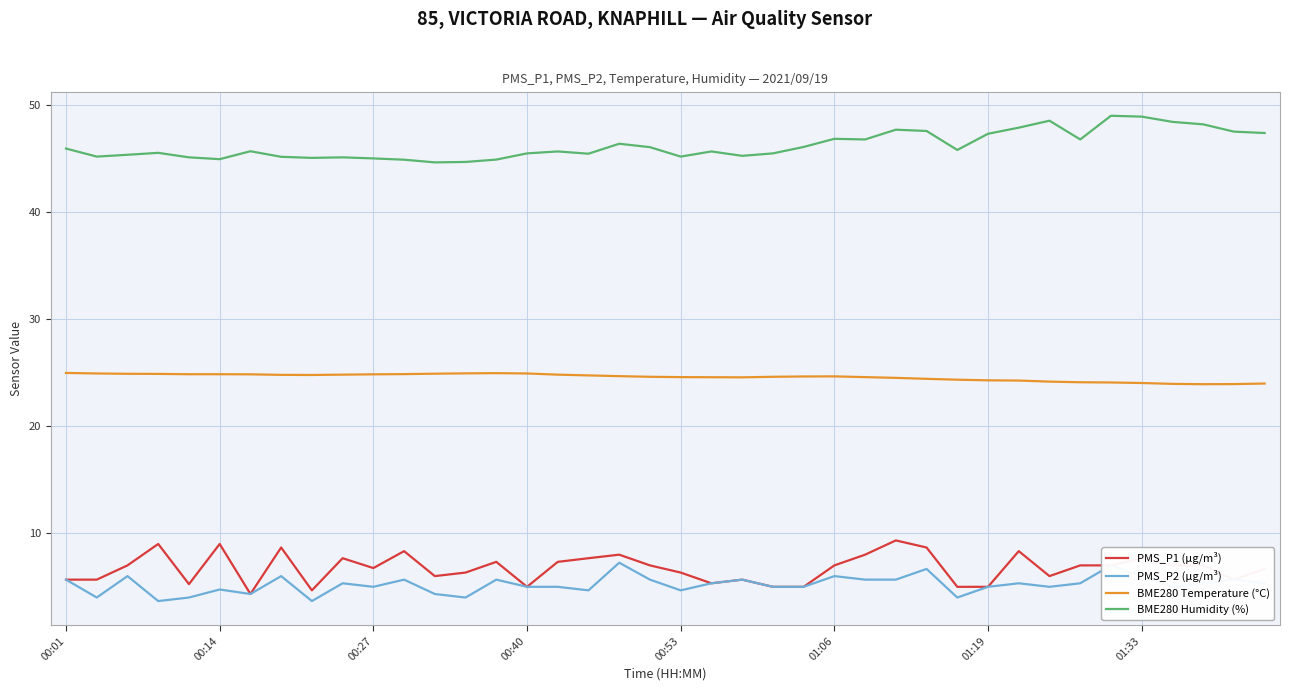

What is the lowest value of the BME280 Humidity (%) series?

44.6